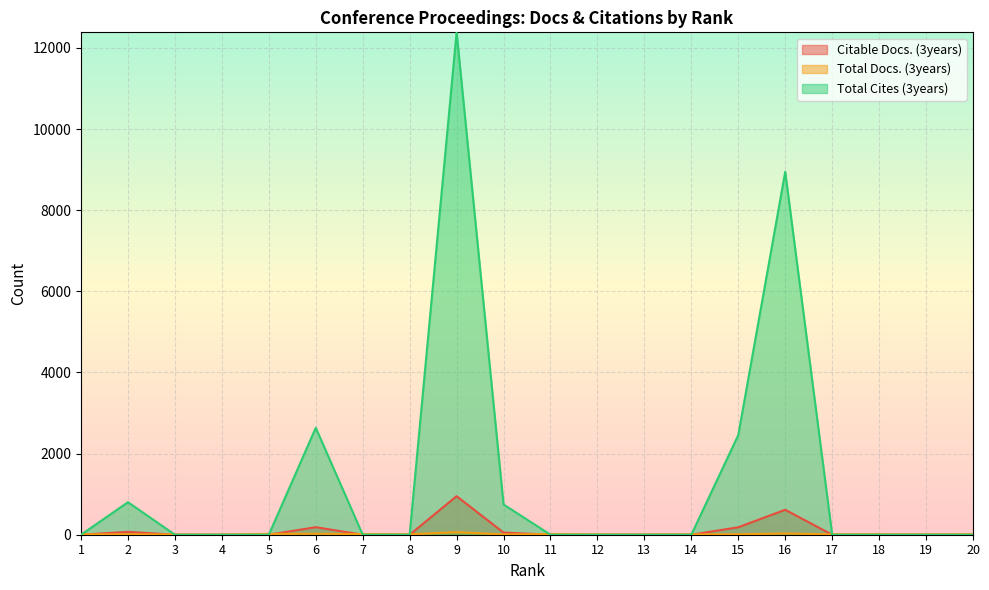

Reading left to right, transcribe all the data shown in this chart.

Citable Docs. (3years): 0	71	0	0	0	186	0	0	950	53	0	0	0	0	184	615	0	0	0	0
Total Docs. (3years): 9	11	5	3	21	24	16	11	64	7	17	6	5	8	11	31	9	10	5	11
Total Cites (3years): 0	802	0	0	0	2636	0	0	12384	745	0	0	0	0	2457	8946	0	0	0	0